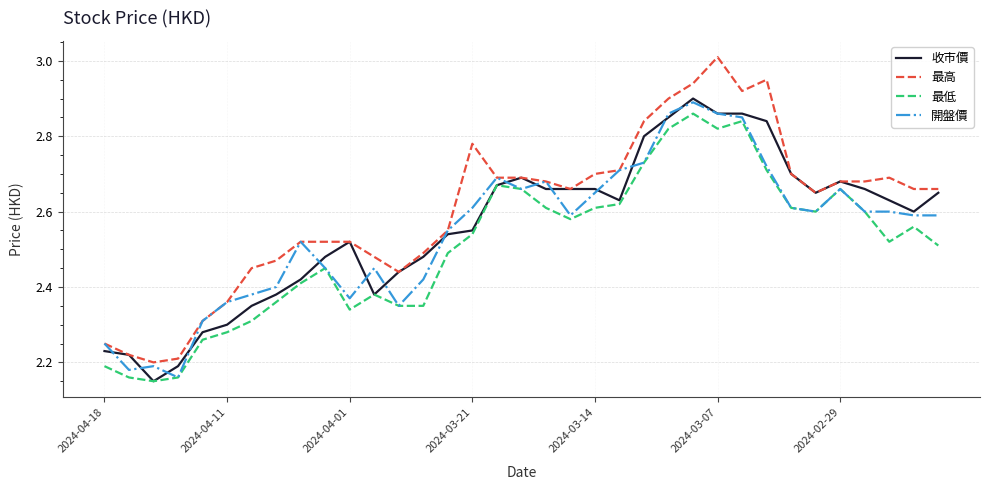

What is the difference between the second highest and second lowest values in the 開盤價 series?

0.7